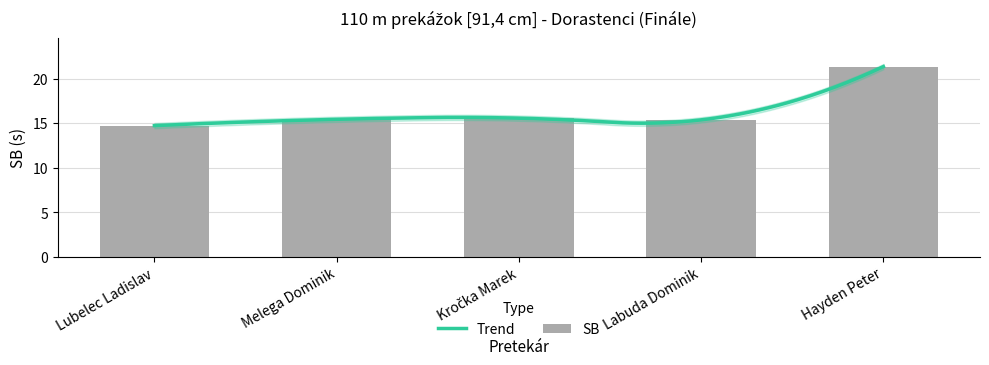

Count the number of values greater than 15.

4